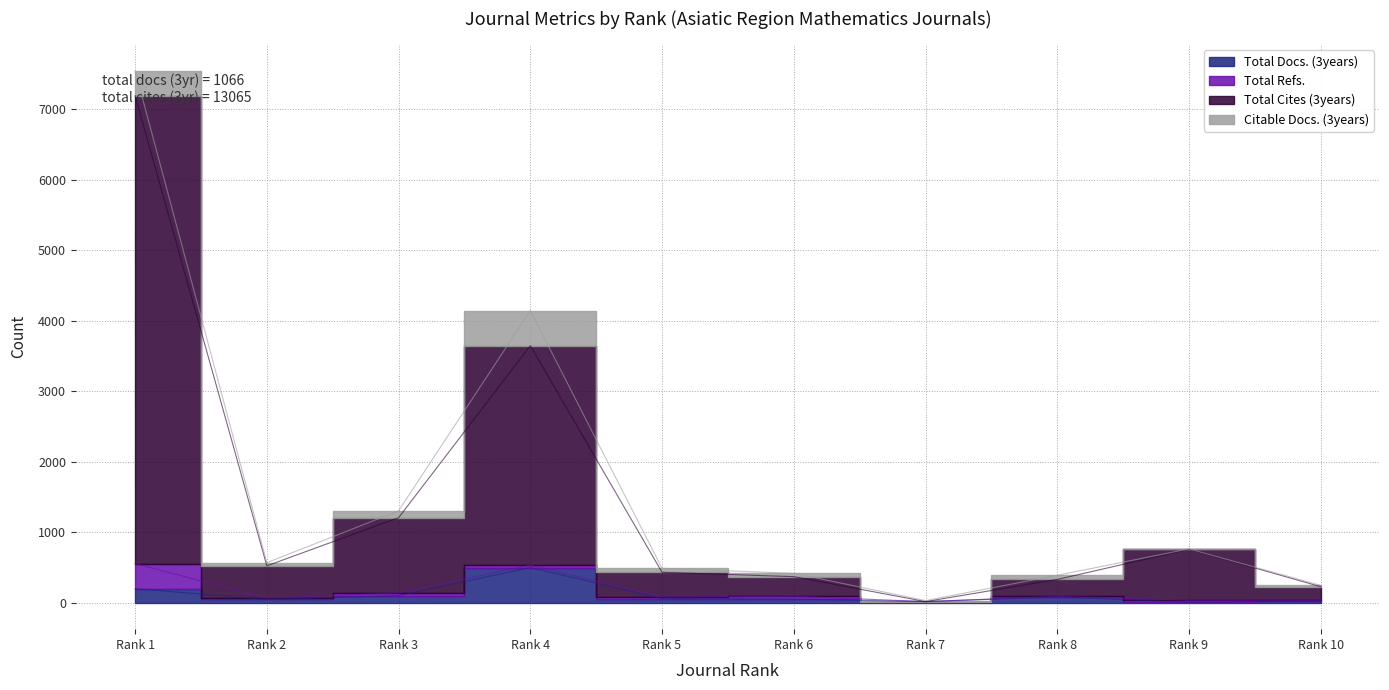

Is the value of Total Docs. (3years) at Rank 5 greater than the value of Total Cites (3years) at Rank 7?

Yes